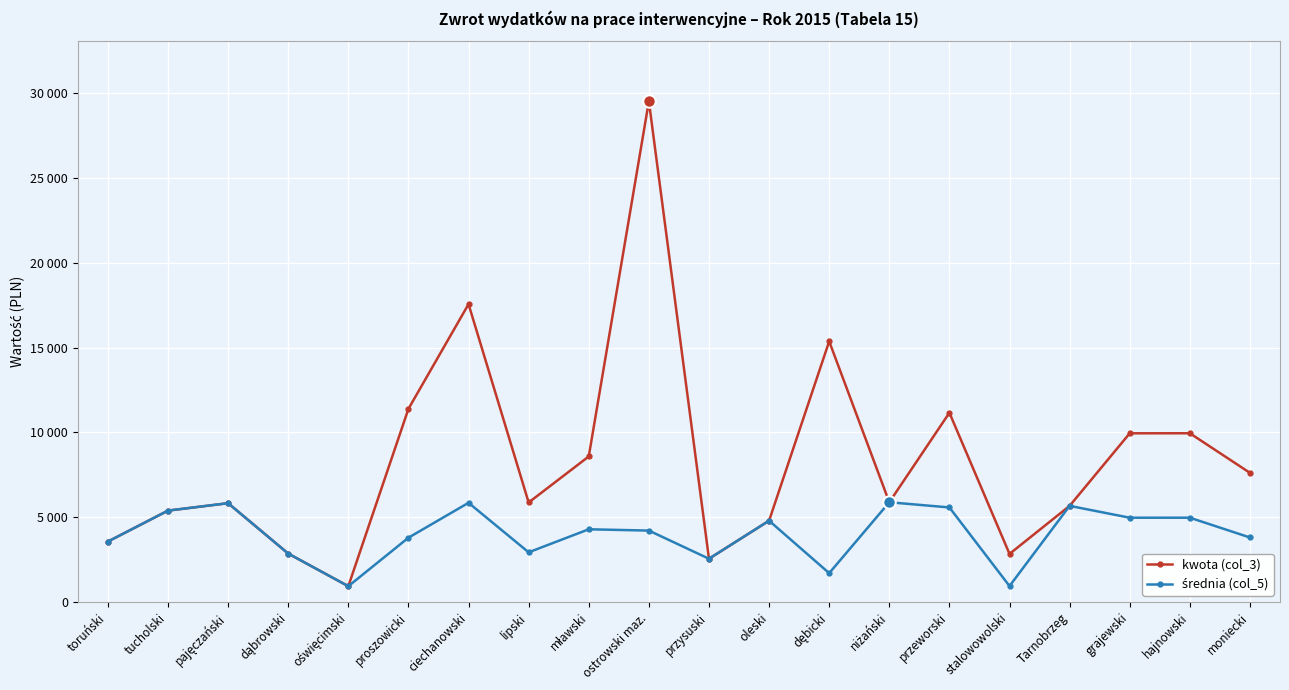

True or false: średnia (col_5) and kwota (col_3) intersect in this chart.

False